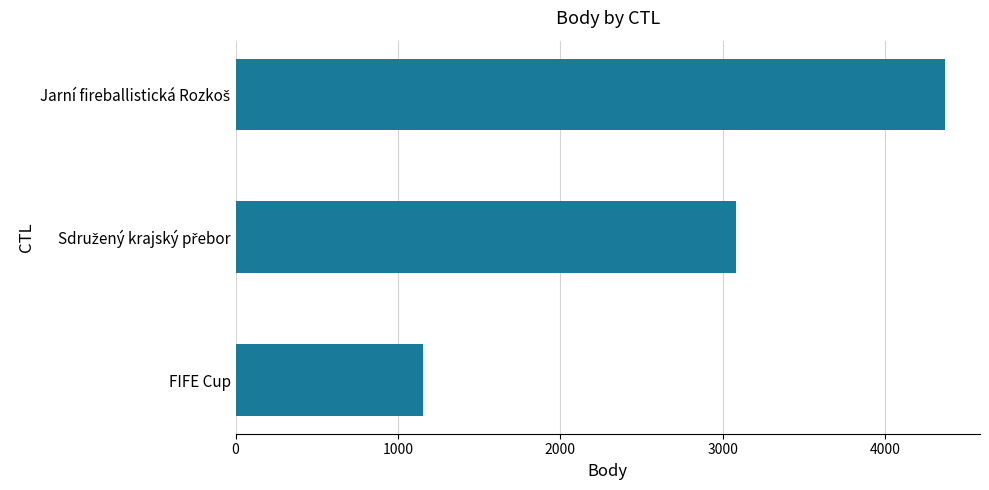

Reading top to bottom, what are all the values shown in this chart?

4367	3080	1156